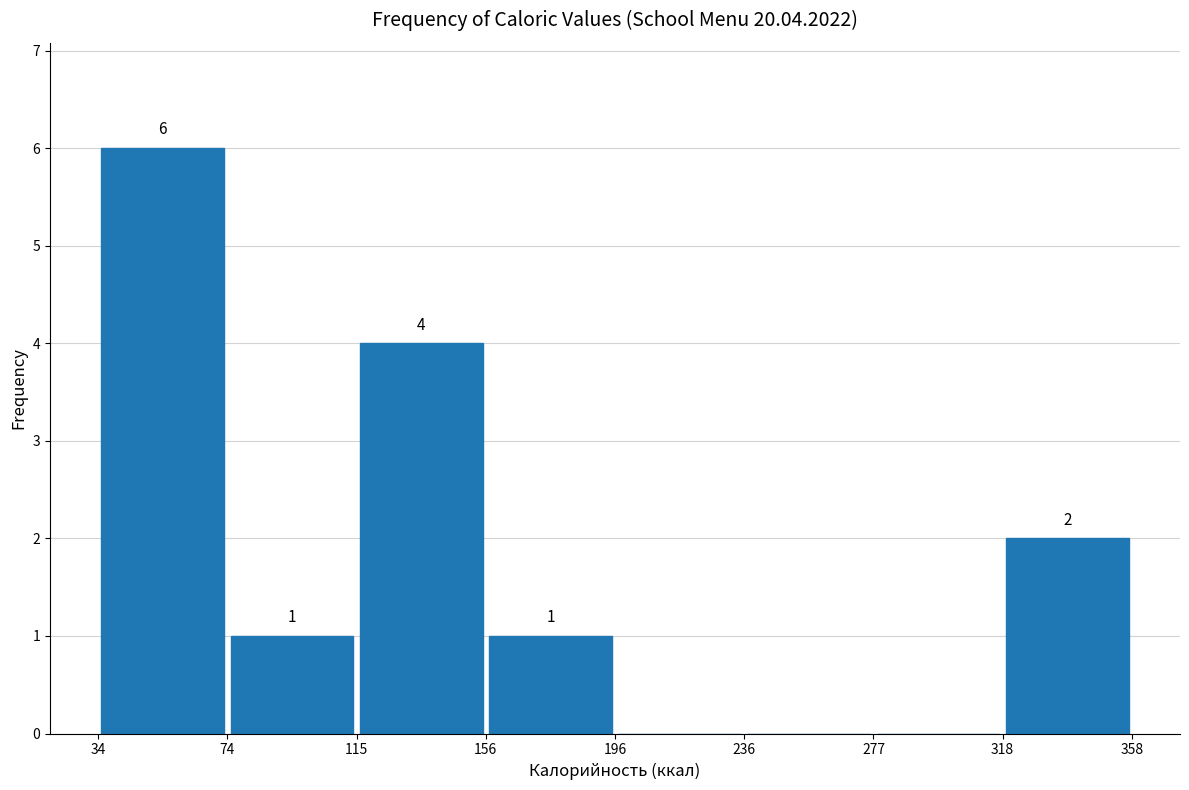

Over which range of the x-axis is the bar tallest?

34 to 74